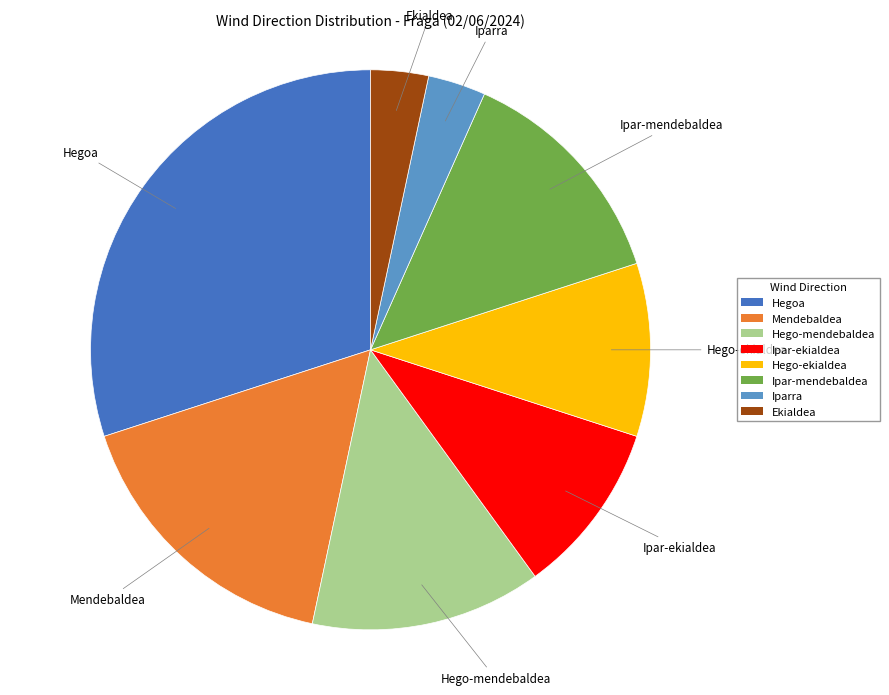

Which category has the biggest portion of the pie?

Hegoa